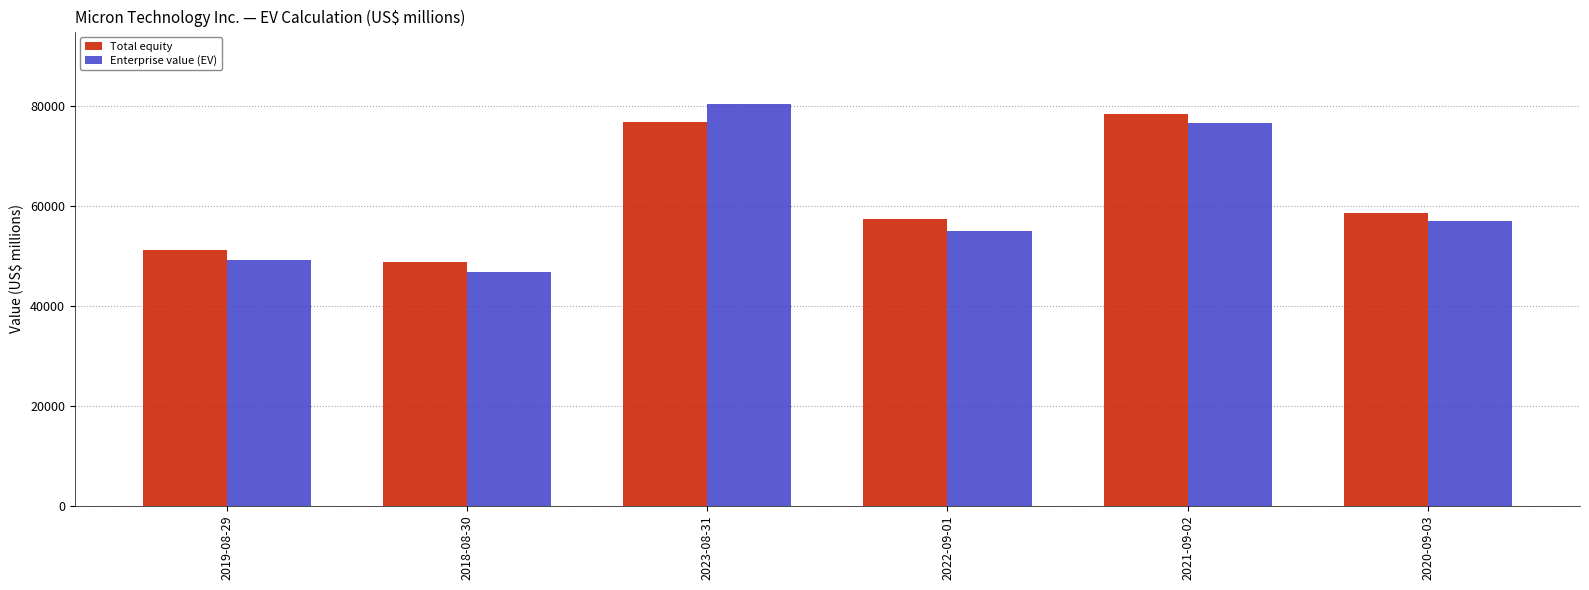

What is the difference between the Enterprise value (EV) values at 2023-08-31 and 2020-09-03?

23464